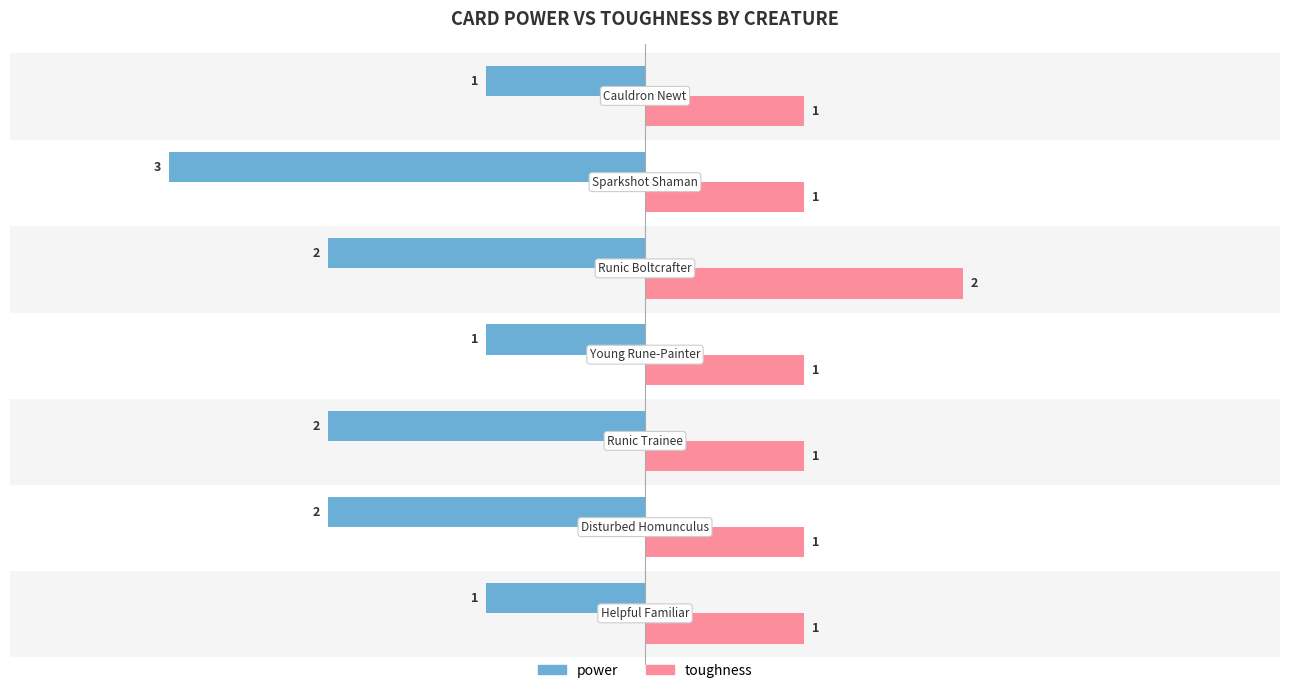

How many series are shown in this chart?

2